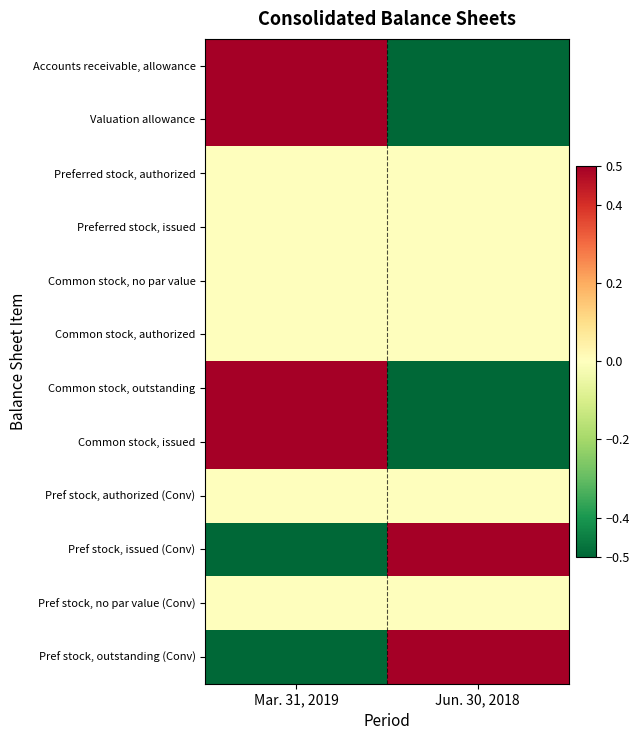

Count the number of categories in the chart.

2